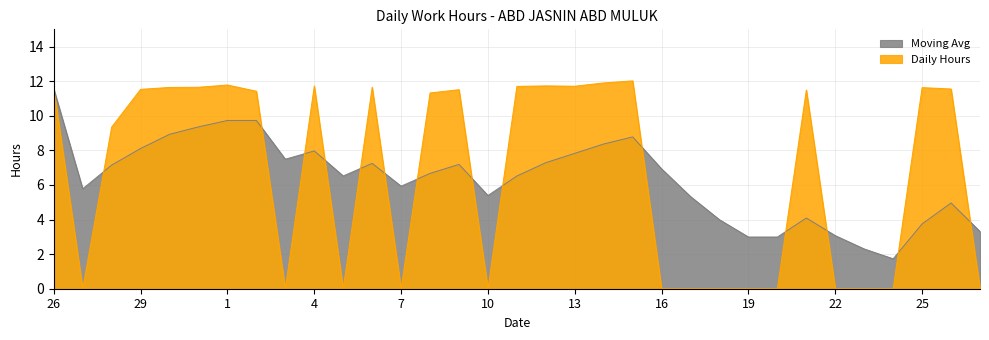

Where is Daily Hours nearest to the value 6?

28